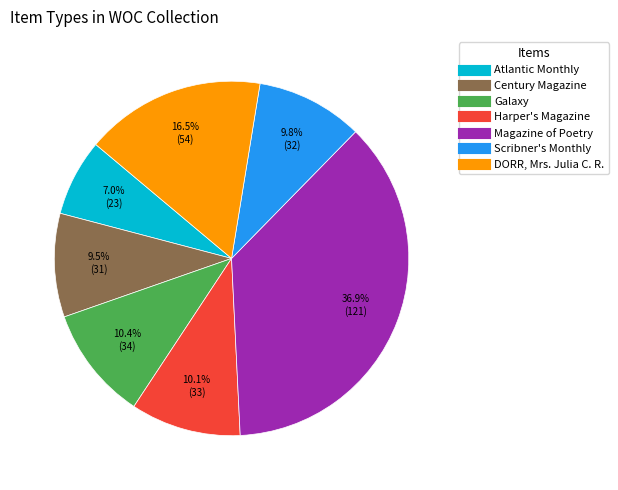

What is the largest slice in the pie chart?

Magazine of Poetry